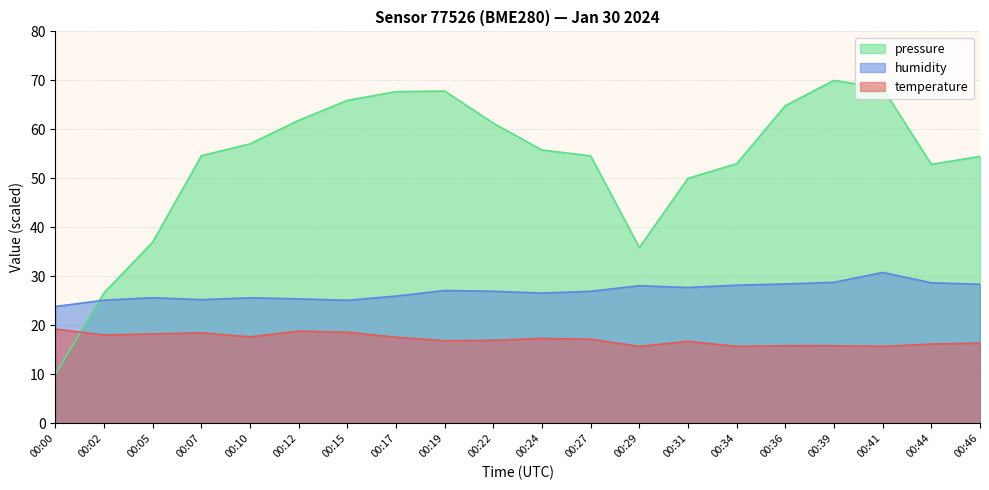

What is the approximate value of humidity at 00:10?

25.6